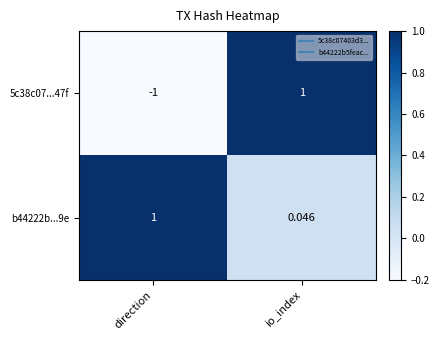

Where is b44222b...9e nearest to the value 0?

io_index